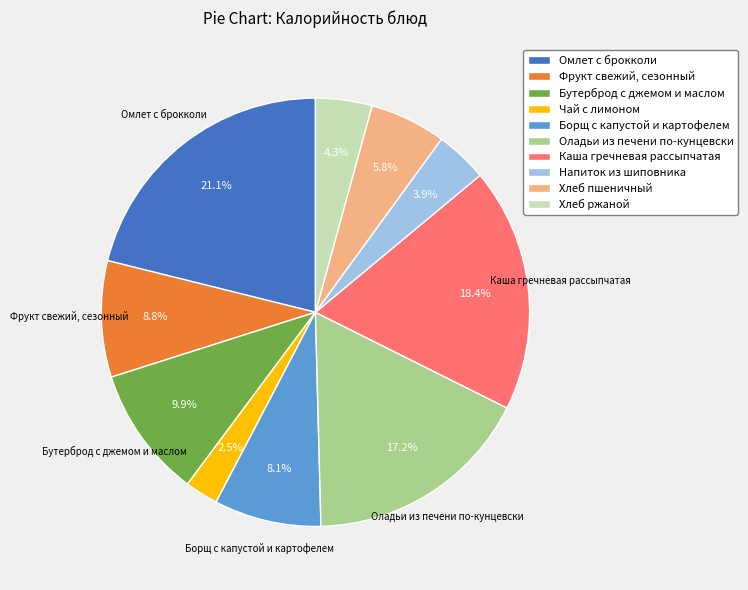

Does Каша гречневая рассыпчатая account for over 50% of the chart?

No